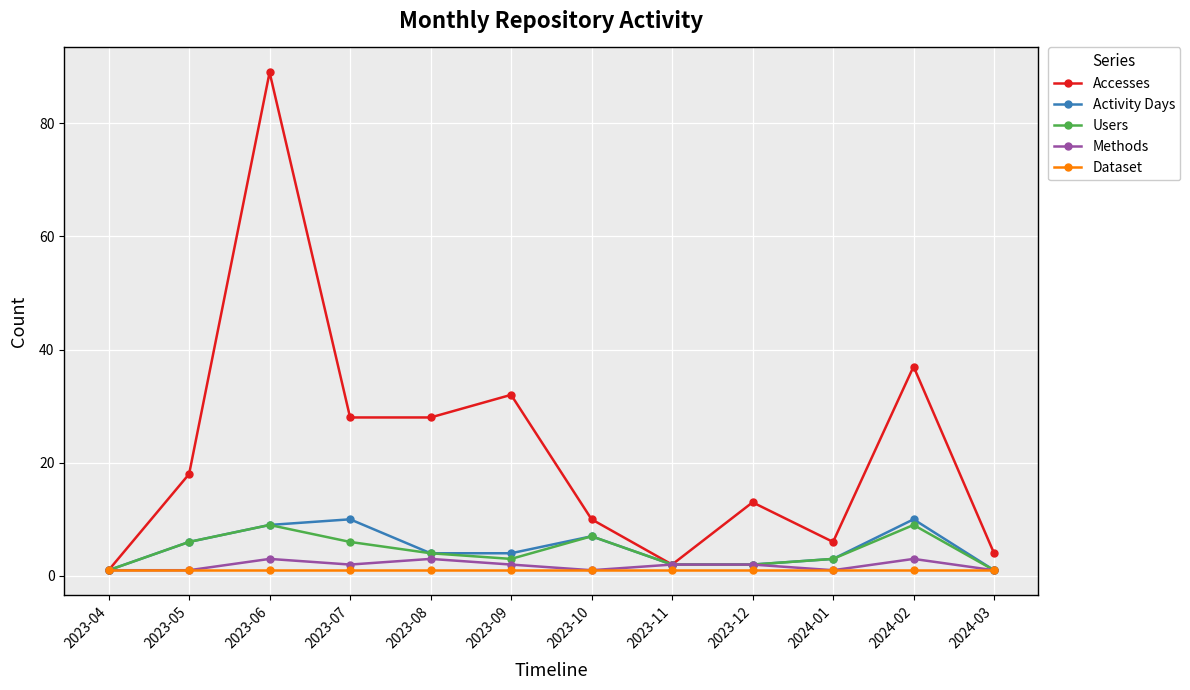

What is the label of the 8th point from the right?

2023-08